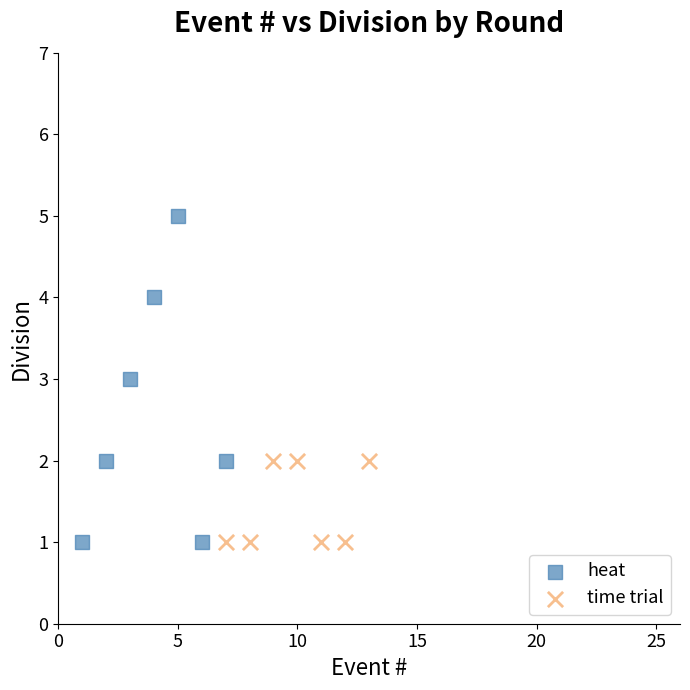

Which series reaches the maximum Y coordinate?

heat